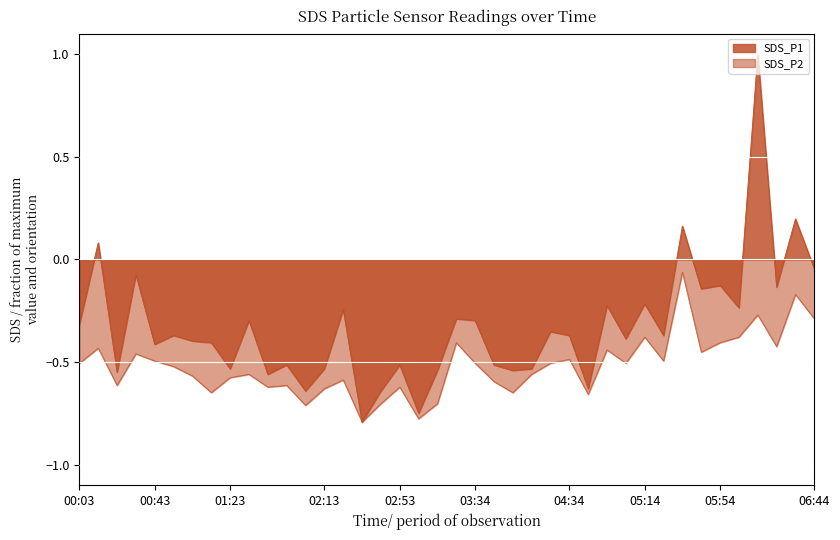

What value does the SDS_P1 series have at 03:24?

-0.3